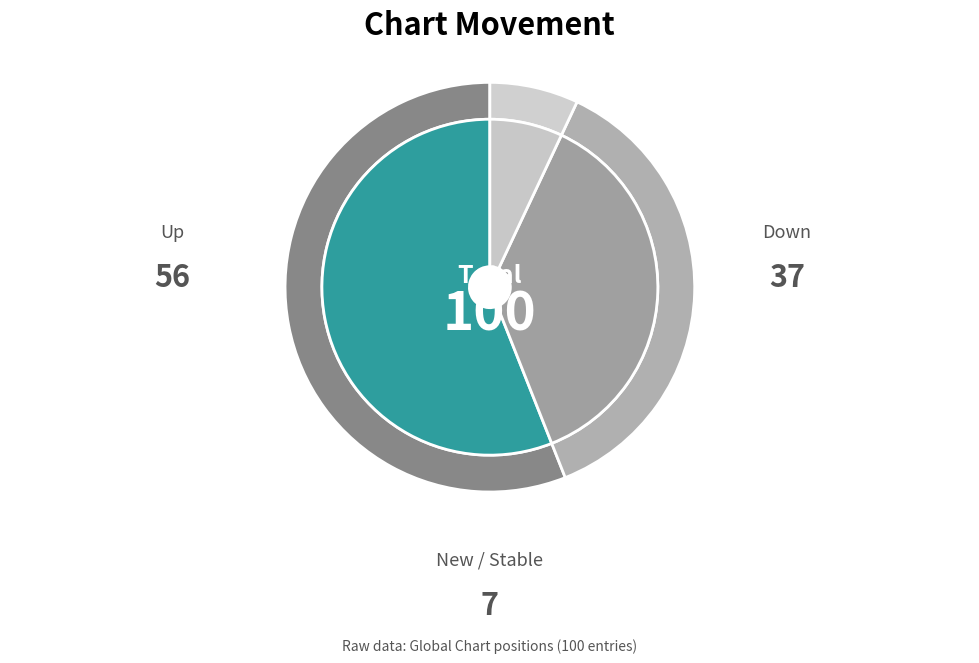

To the nearest percent, what is the combined percentage of up and -?

63%